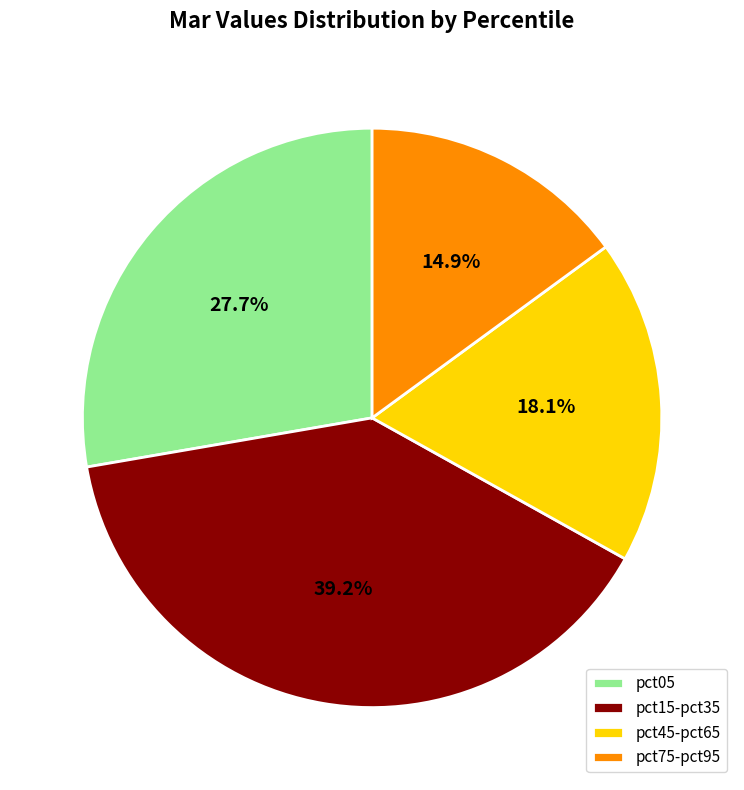

Count the number of slices in the pie.

4